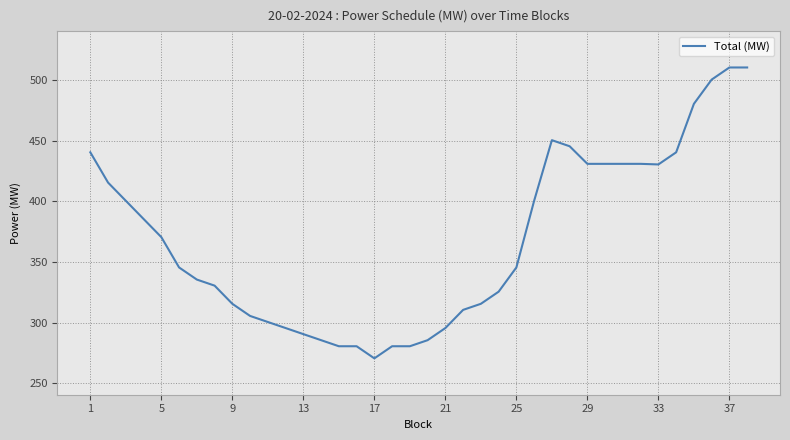

What is the maximum value shown in the chart?

510.6